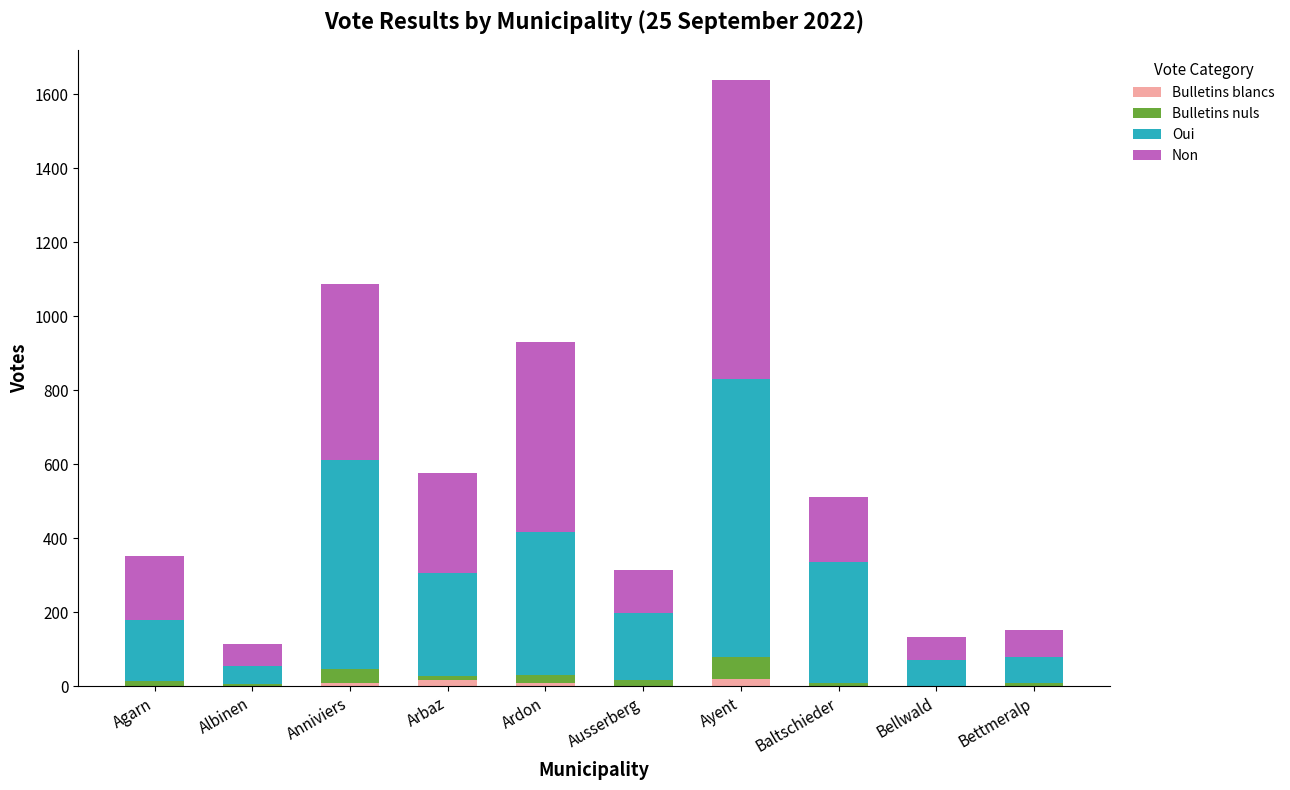

Count the number of categories in the chart.

10